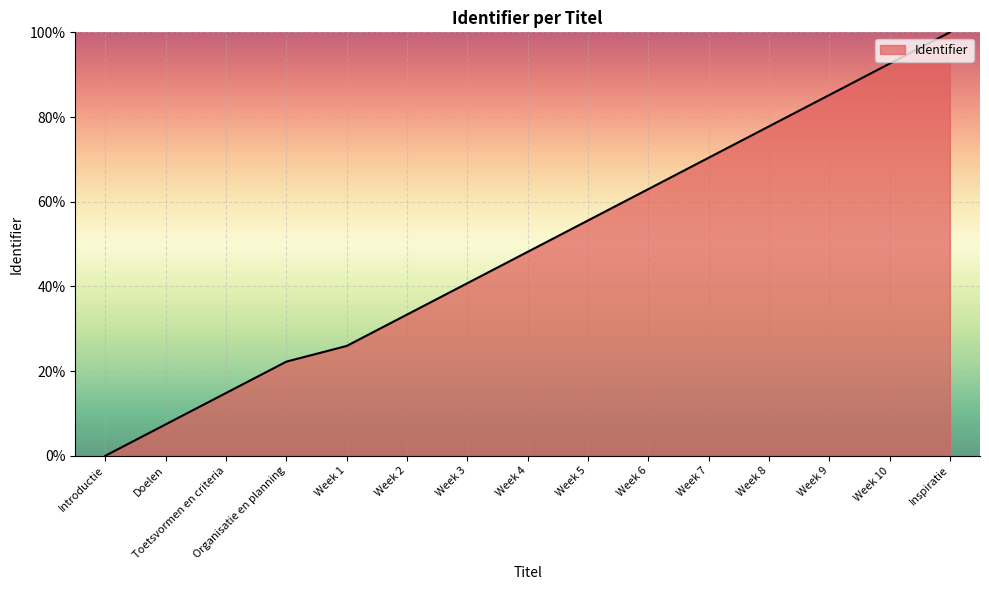

Does the chart have visible grid lines?

Yes